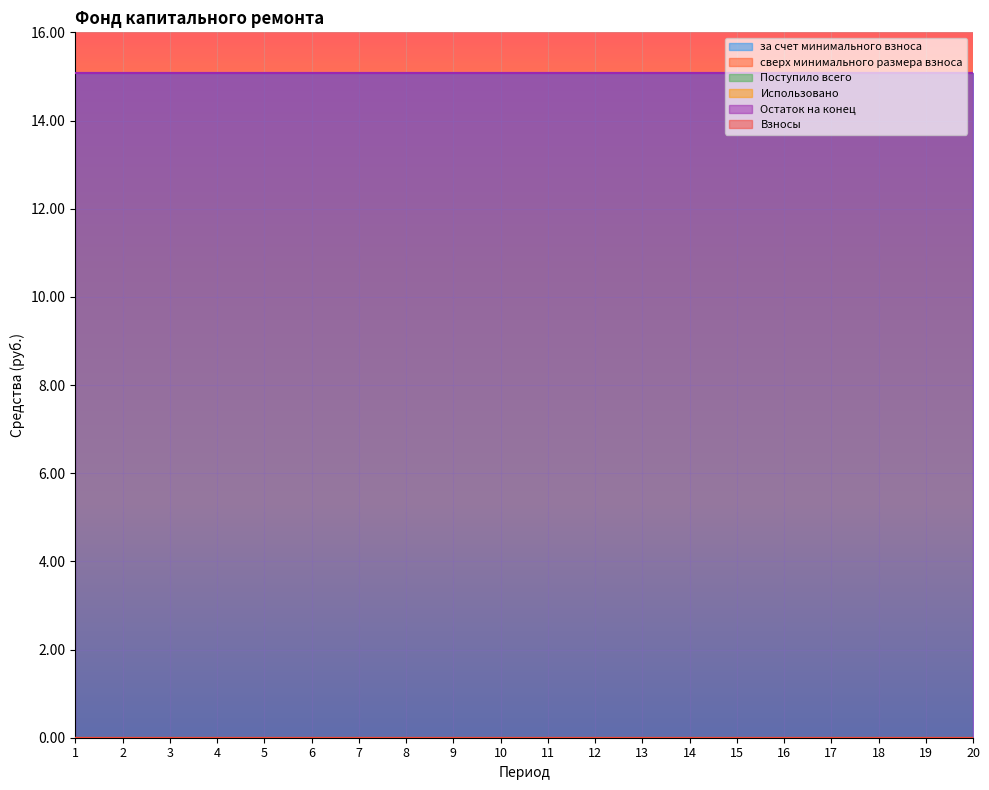

What is the total value across all series at 4?

30.2